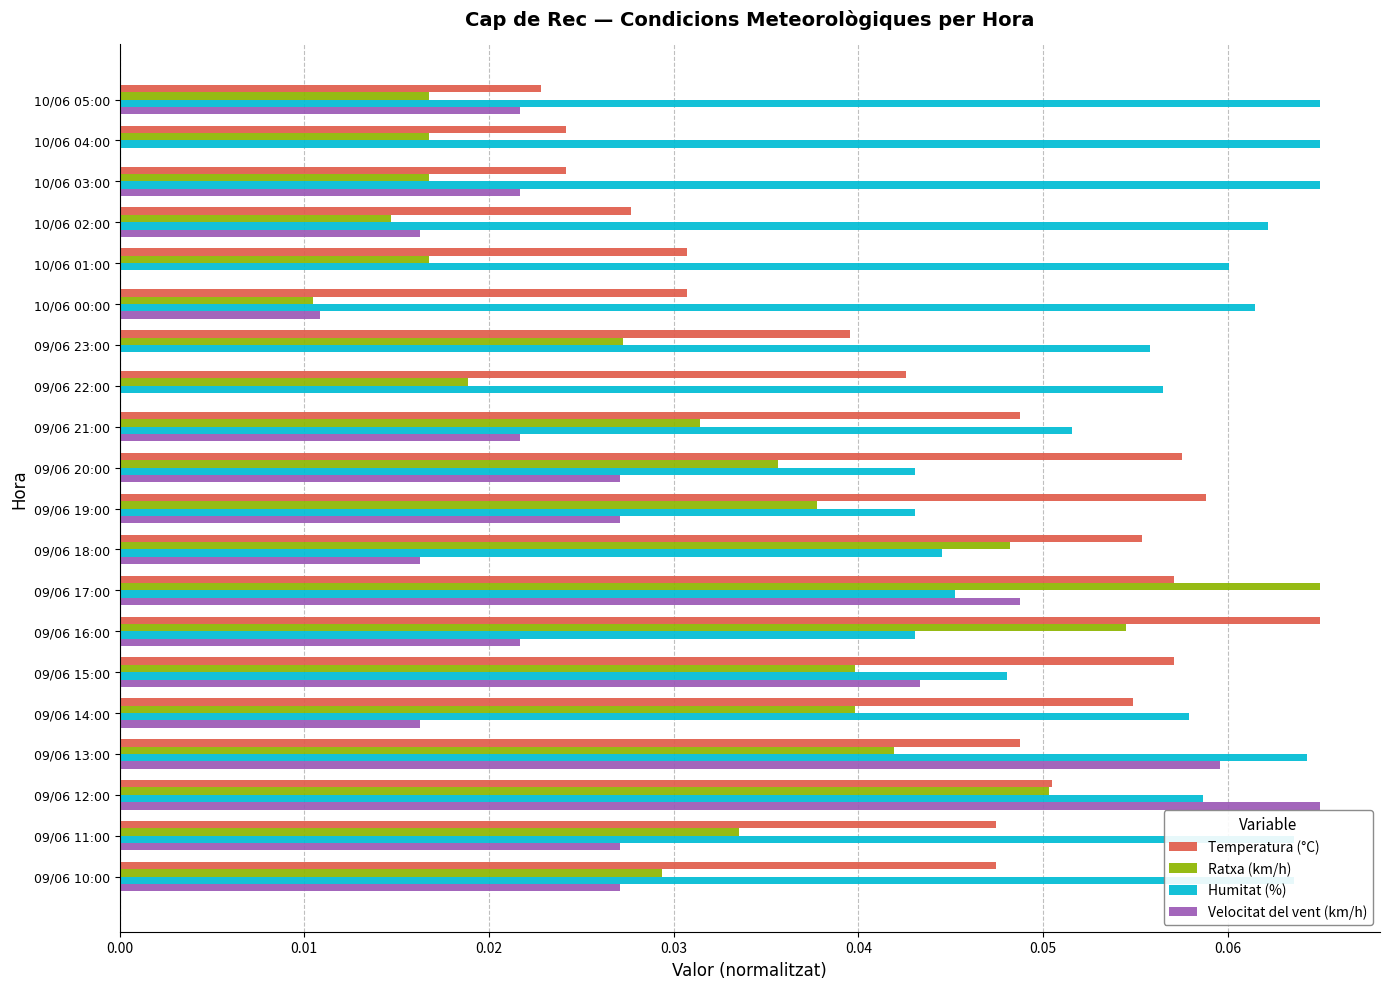

What is the sum of all Velocitat del vent (km/h) values?

0.5